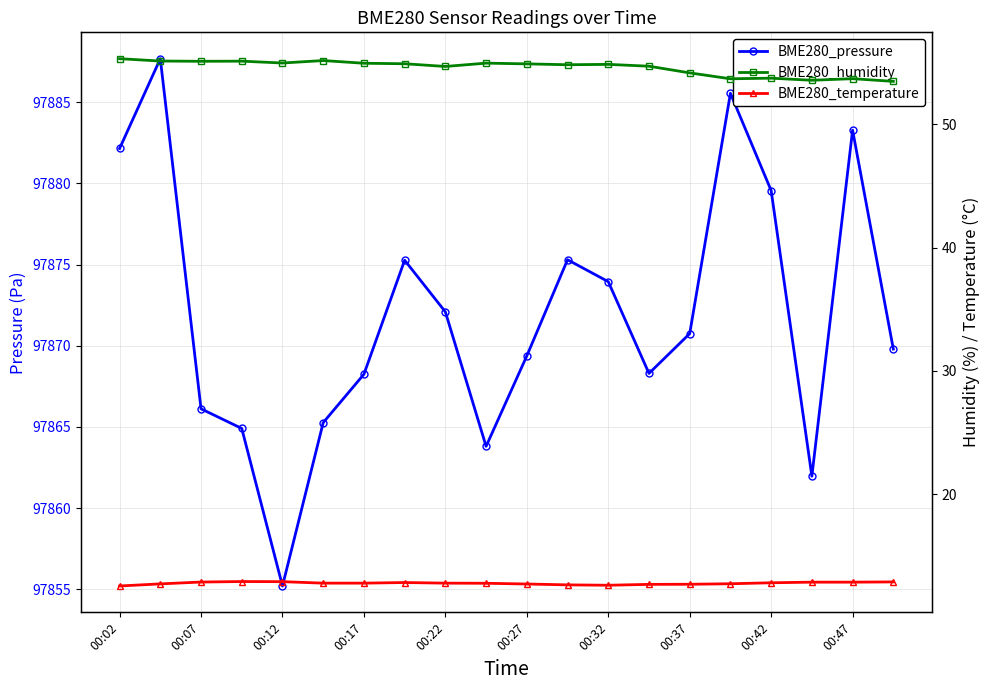

What are all the series names shown in the legend?

BME280_pressure, BME280_humidity, BME280_temperature